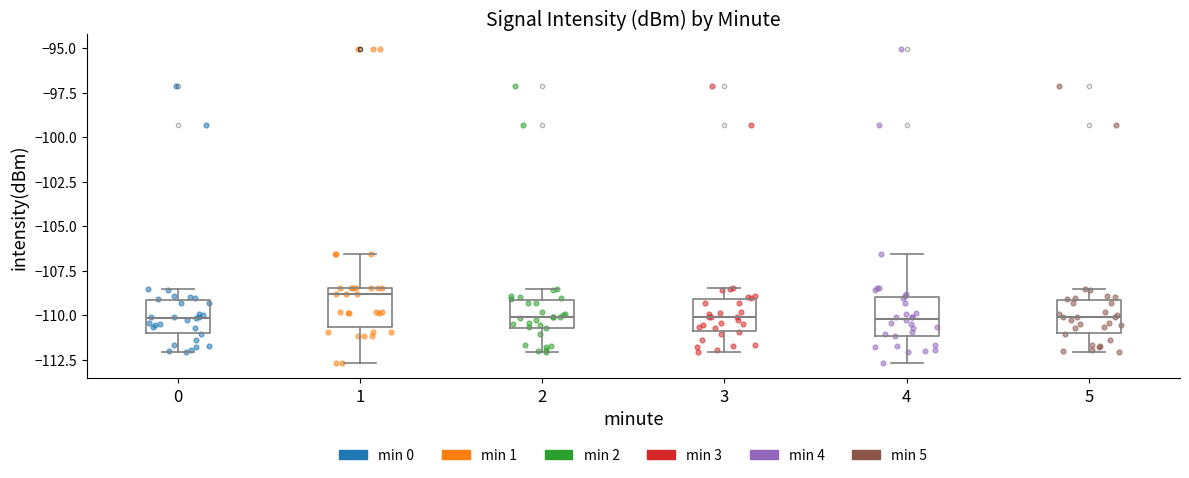

Reading left to right, transcribe this box plot: for each box, give where its median line is, the range the box spans, and where its two whiskers end, as read against the y-axis. The values are not printed on the chart, so give them approximately, as read against the axis.

0: median -110.0, box -111.0 to -109.0, whiskers -112.0 to -108.5
1: median -109.0, box -110.5 to -108.5, whiskers -112.5 to -106.5
2: median -110.0, box -110.5 to -109.0, whiskers -112.0 to -108.5
3: median -110.0, box -111.0 to -109.0, whiskers -112.0 to -108.5
4: median -110.0, box -111.0 to -109.0, whiskers -112.5 to -106.5
5: median -110.0, box -111.0 to -109.0, whiskers -112.0 to -108.5